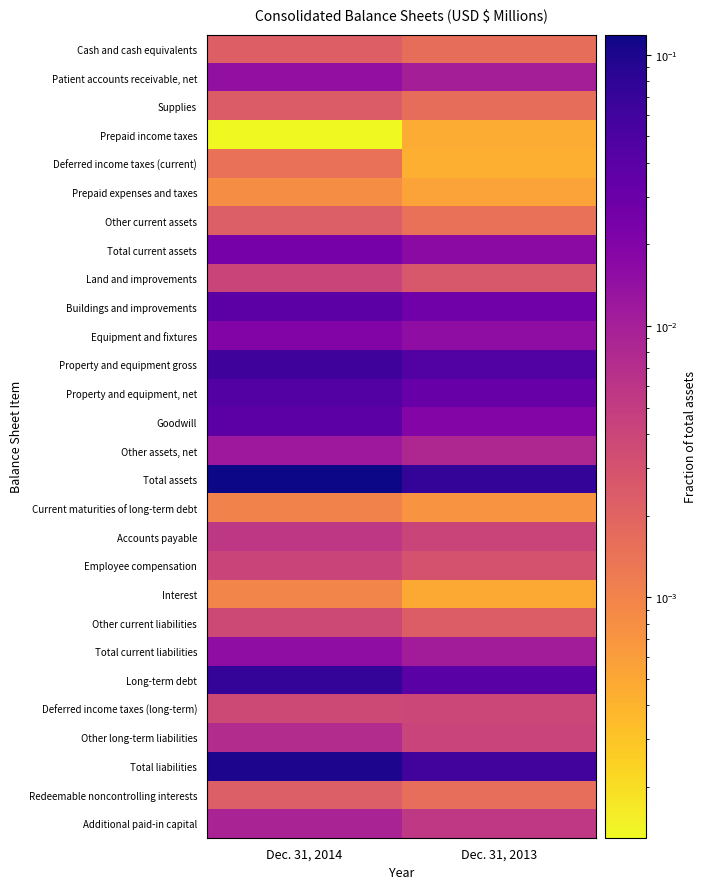

At which category is the sum across all series the highest?

Dec. 31, 2014